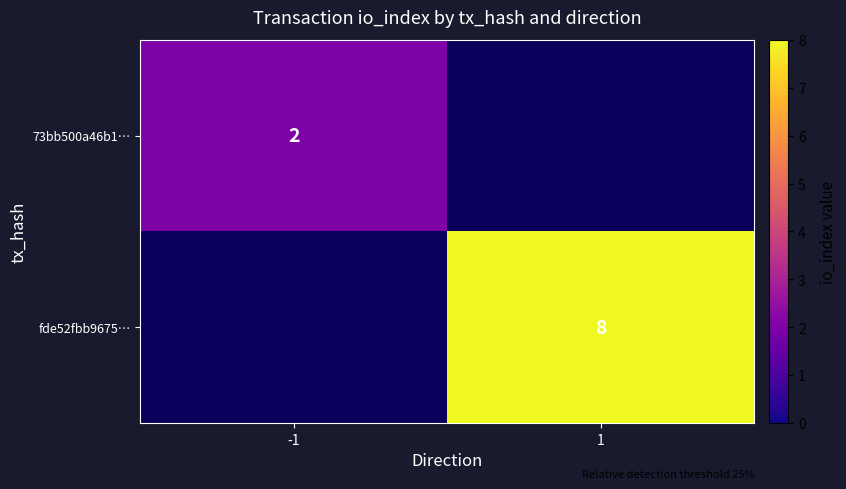

True or false: 73bb500a46b1… has a value of 1.1 at -1.

False